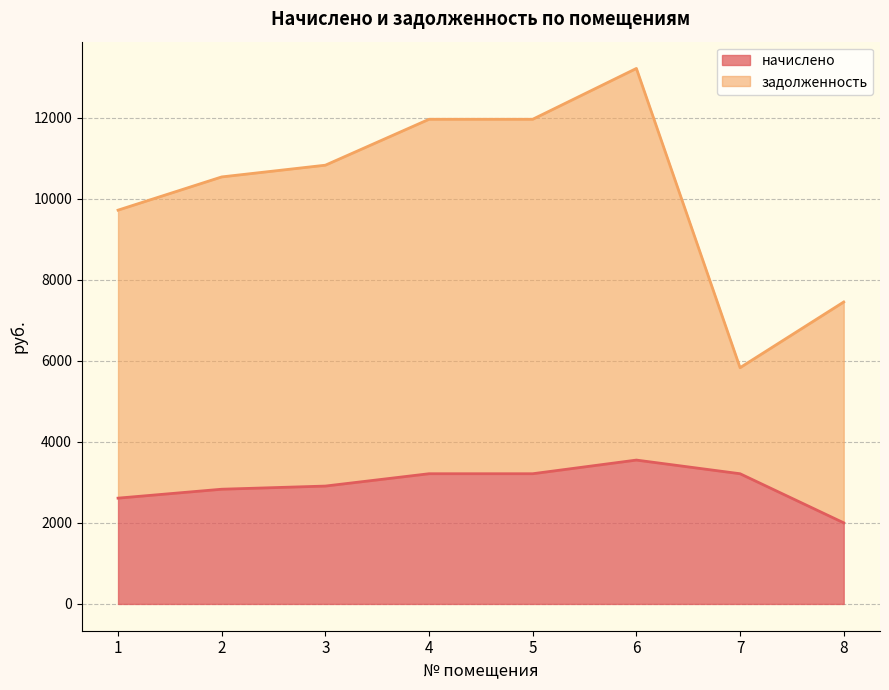

How many data points in задолженность are above 10829?

4